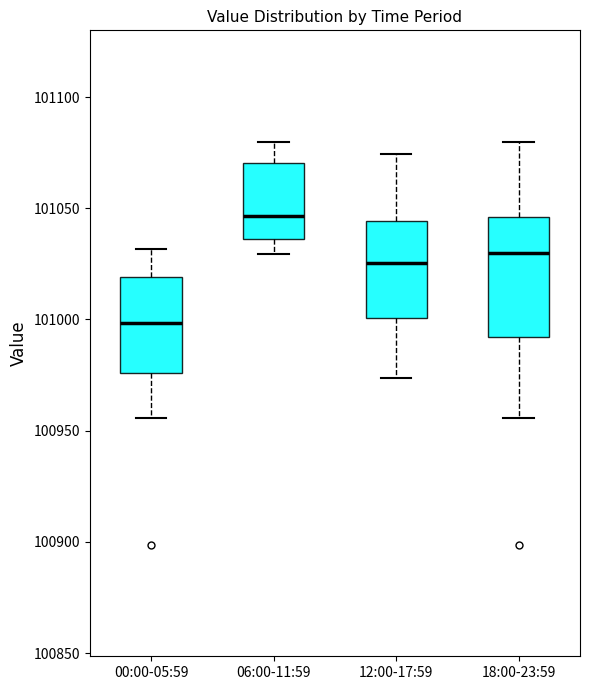

Reading left to right, read every box against the y-axis: the position of its median line, the range the box covers, and the ends of its whiskers. The values are not printed on the chart, so give them approximately, as read against the axis.

00:00-05:59: median 101000, box 100975 to 101020, whiskers 100955 to 101030
06:00-11:59: median 101045, box 101035 to 101070, whiskers 101030 to 101080
12:00-17:59: median 101025, box 101000 to 101045, whiskers 100975 to 101075
18:00-23:59: median 101030, box 100990 to 101045, whiskers 100955 to 101080